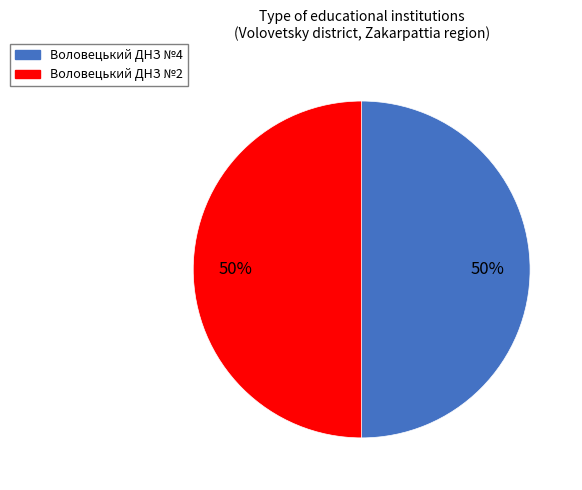

How many segments does this pie chart have?

2